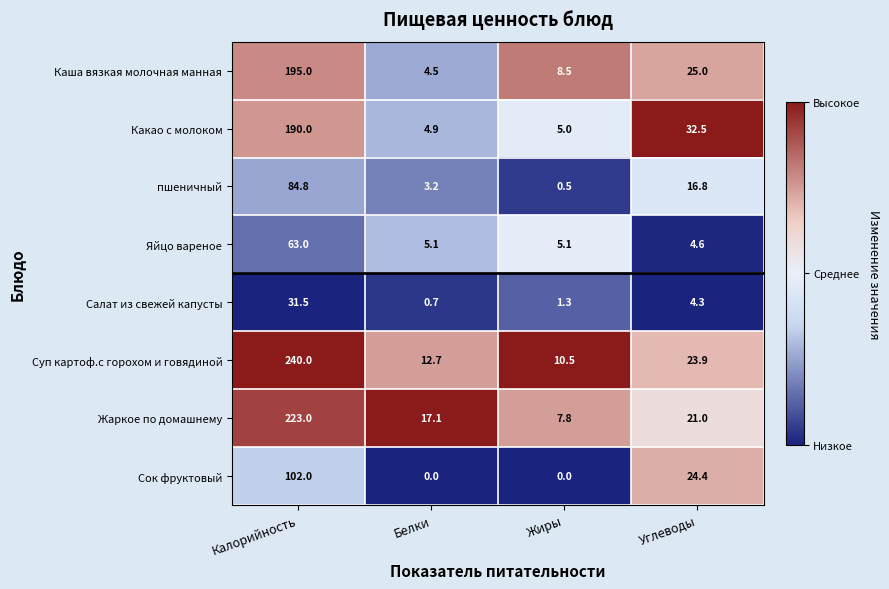

What is the sum of all Какао с молоком values?

232.4